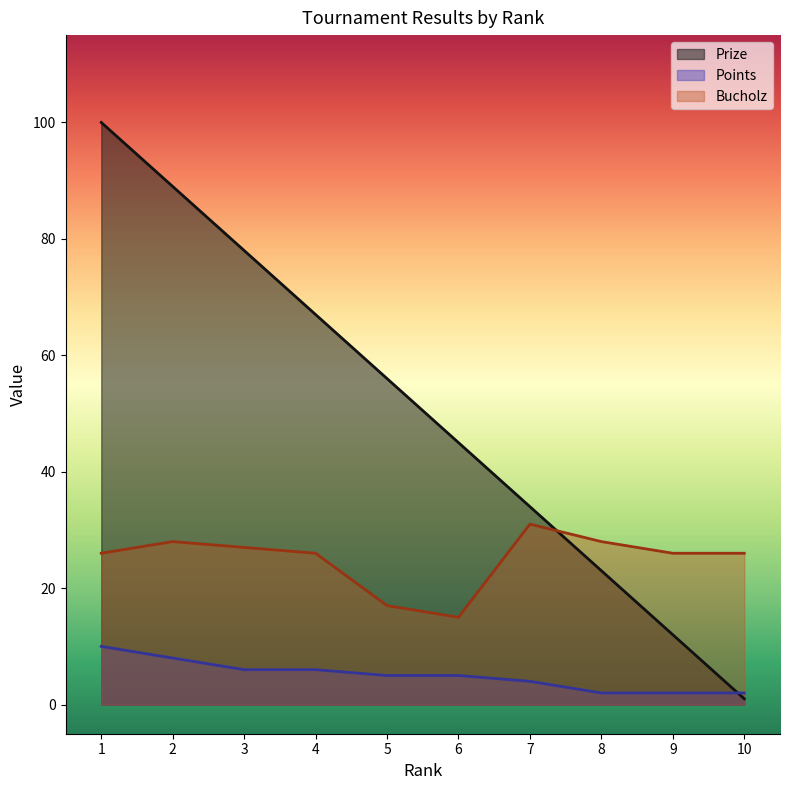

True or false: Points has more than 2 interior local peaks.

False